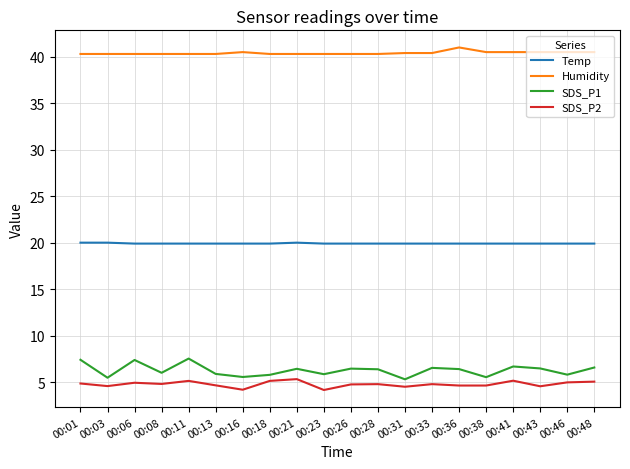

Is it true that Humidity equals 10.1 at 00:41?

False